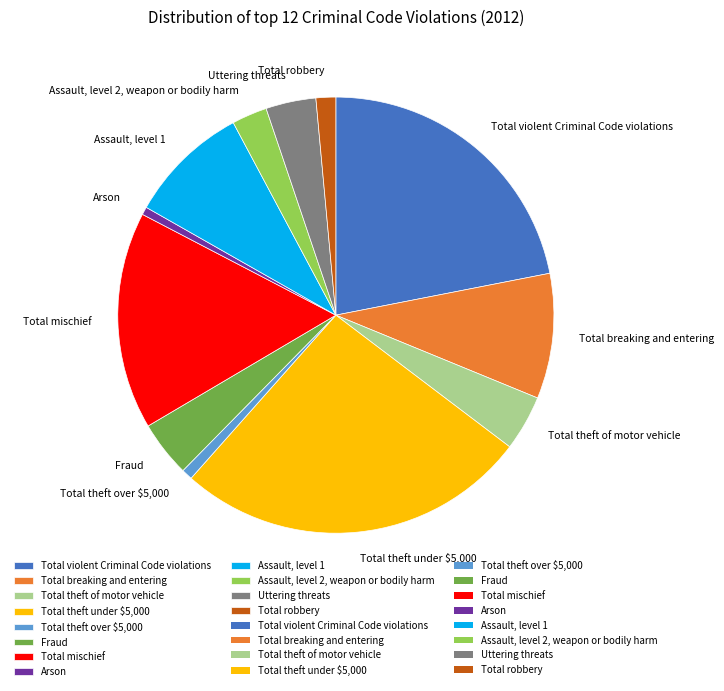

Is the sum of Assault, level 2, weapon or bodily harm and Total mischief greater than half?

No